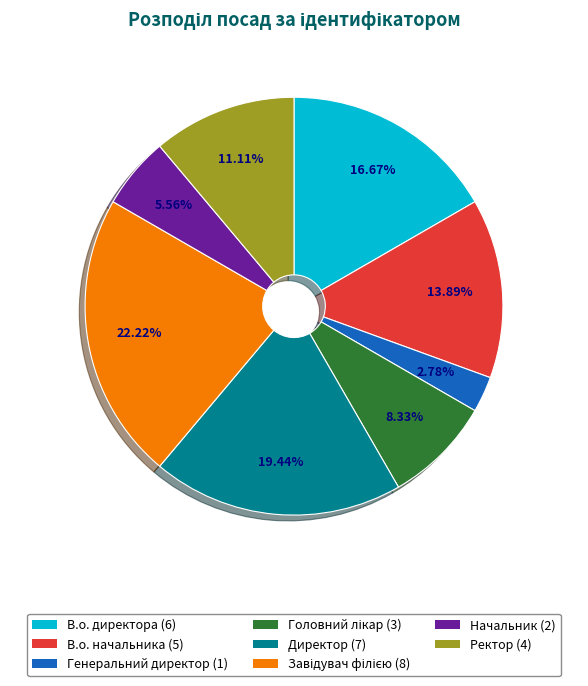

To the nearest percent, what is the difference between the largest and smallest slice percentages?

19%